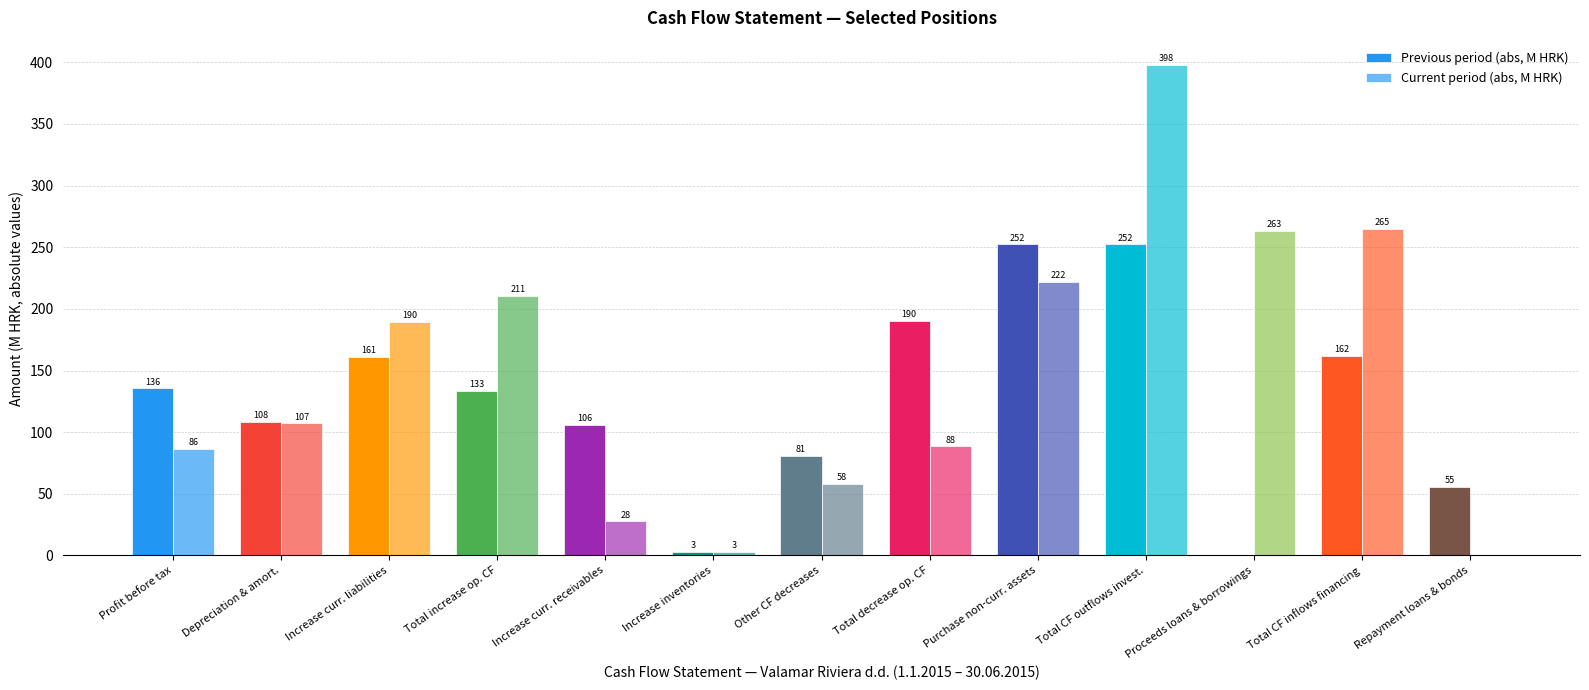

What is the spread (max minus min) of values at Increase curr. receivables?

78.4